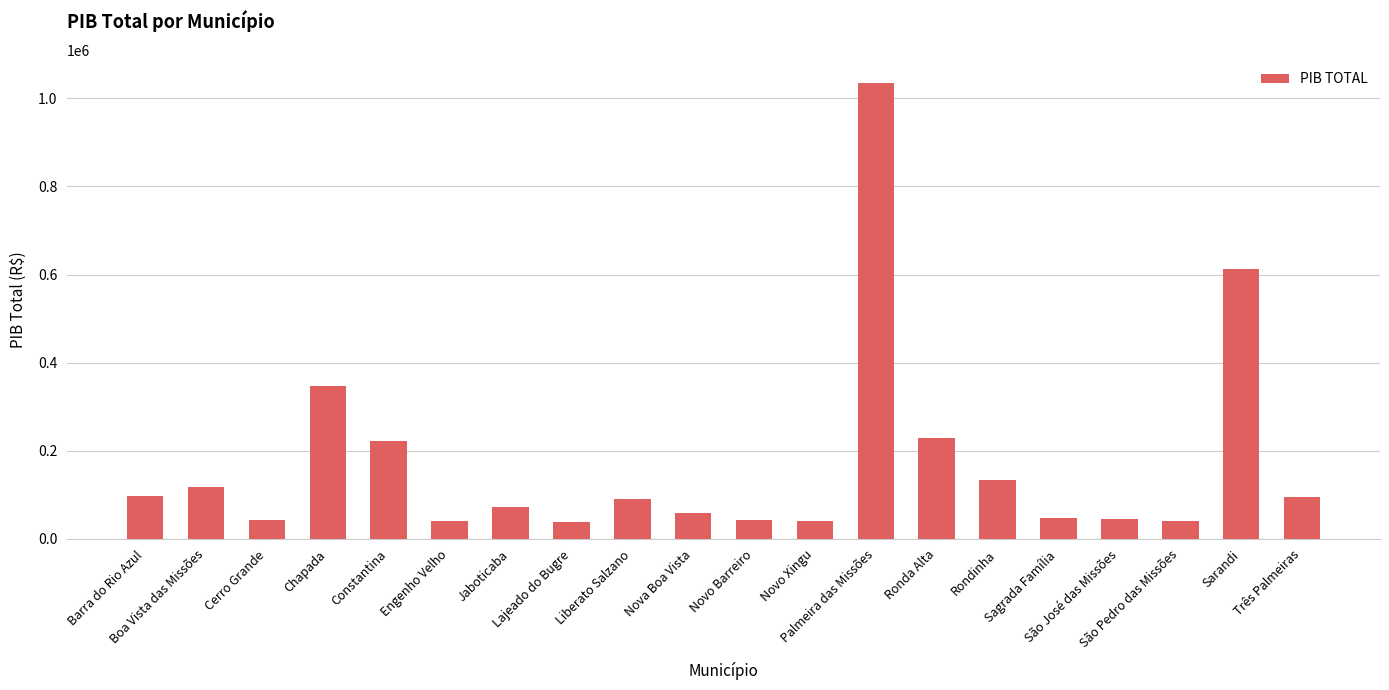

What is the change in value from São José das Missões to Sarandi?

+566057.6